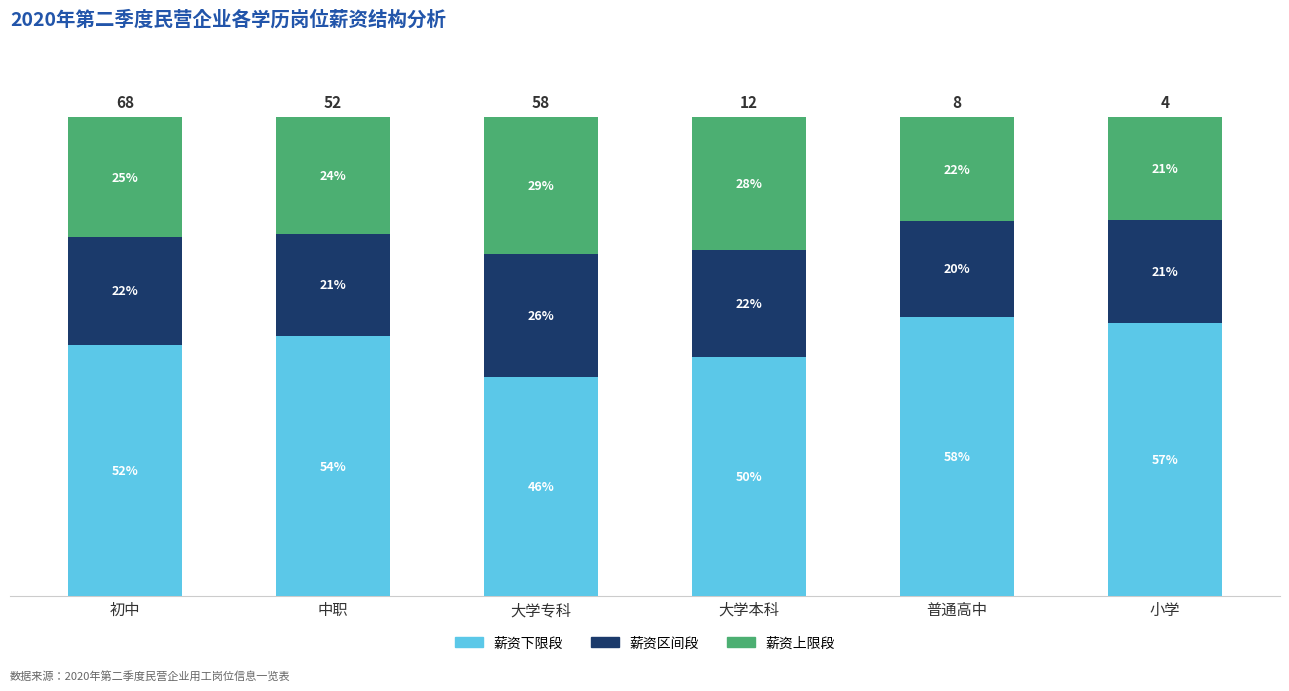

Are the bars grouped side by side (vs. stacked)?

No